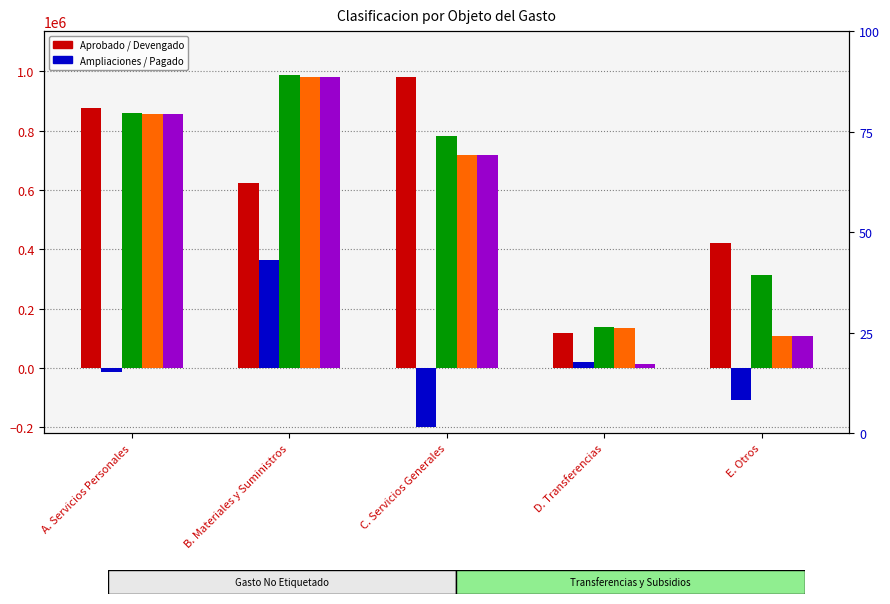

What is the sum of the Pagado values at C. Servicios Generales and A. Servicios Personales?

1572211